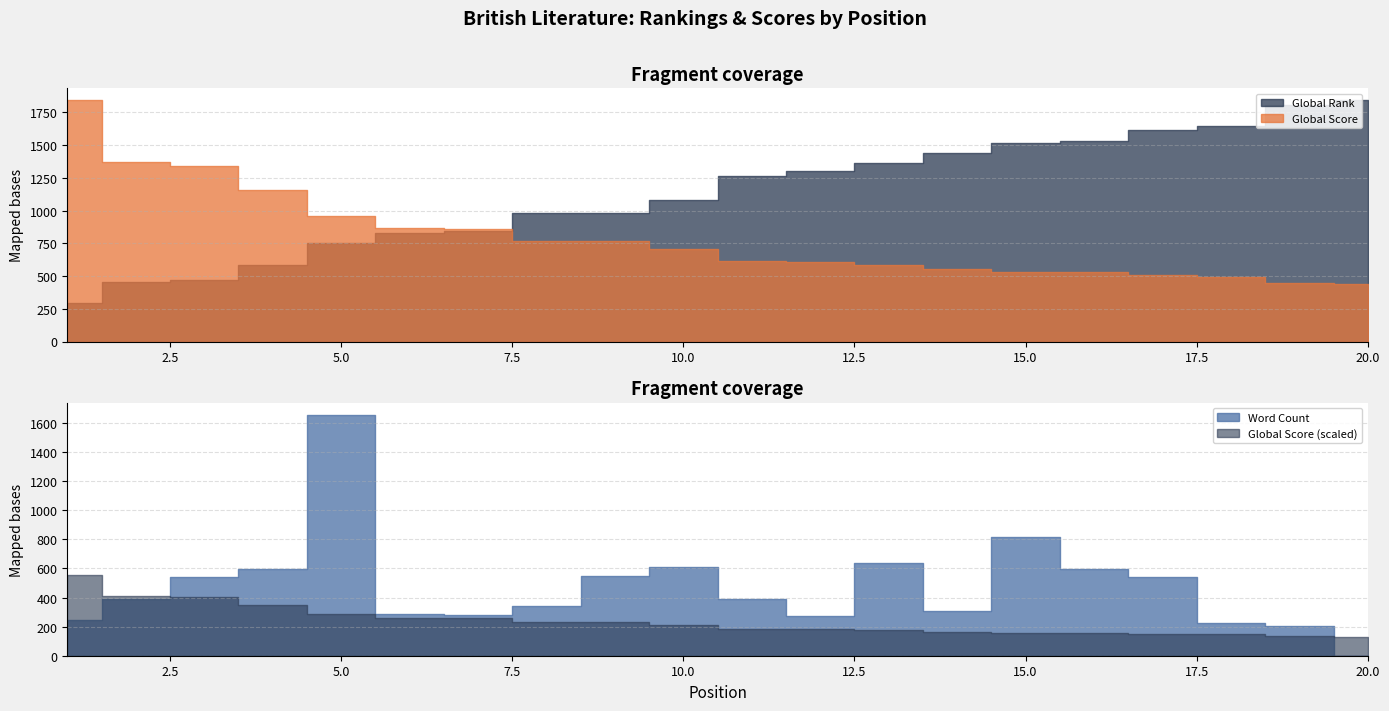

Between 5 and 13, which series saw the biggest shift?

Word Count